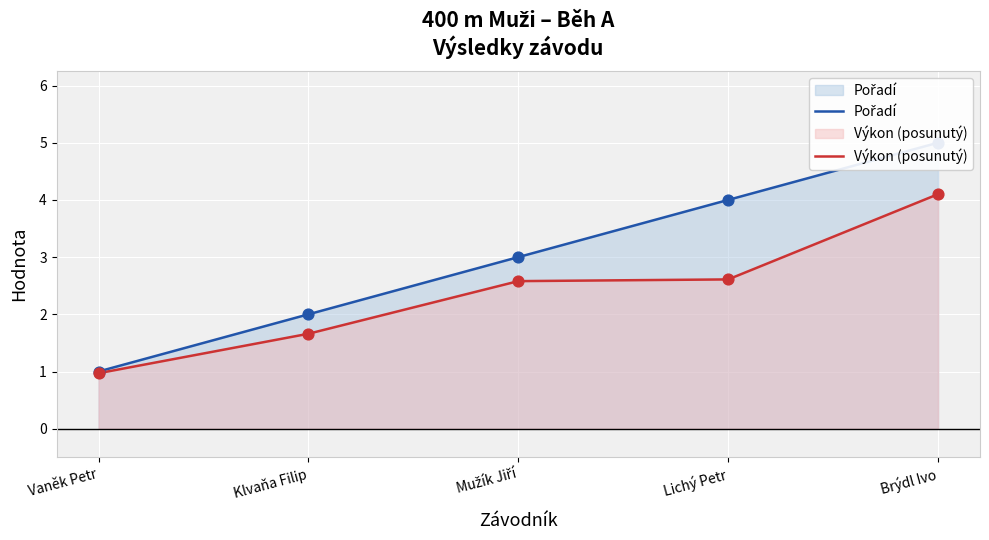

Which series reaches the maximum Y coordinate?

Pořadí